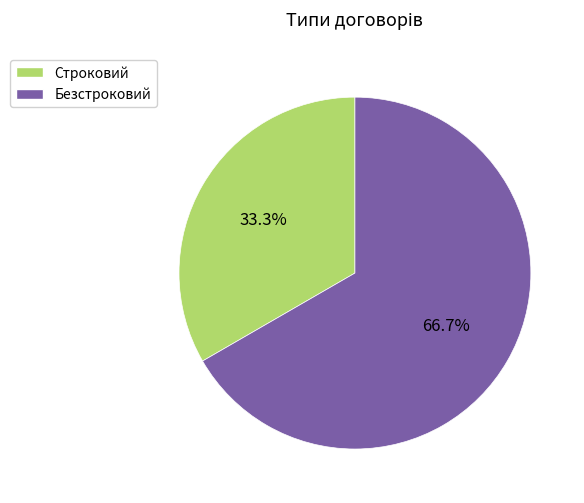

Combined, what portion of the pie is Строковий and Безстроковий?

100.0%